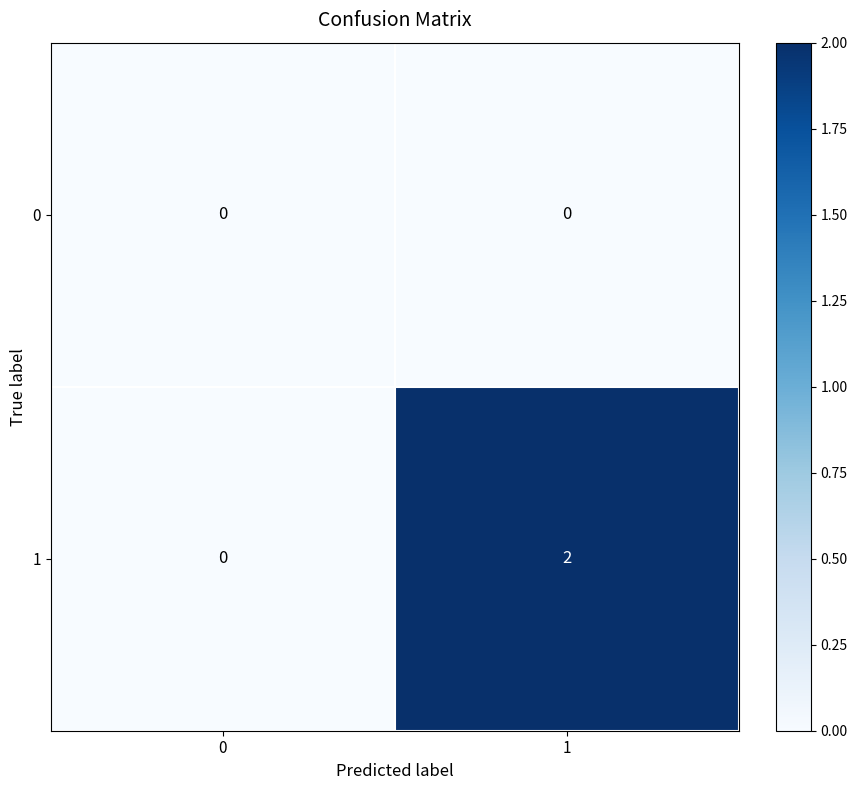

Is it true that 1 equals 0 at 0?

True